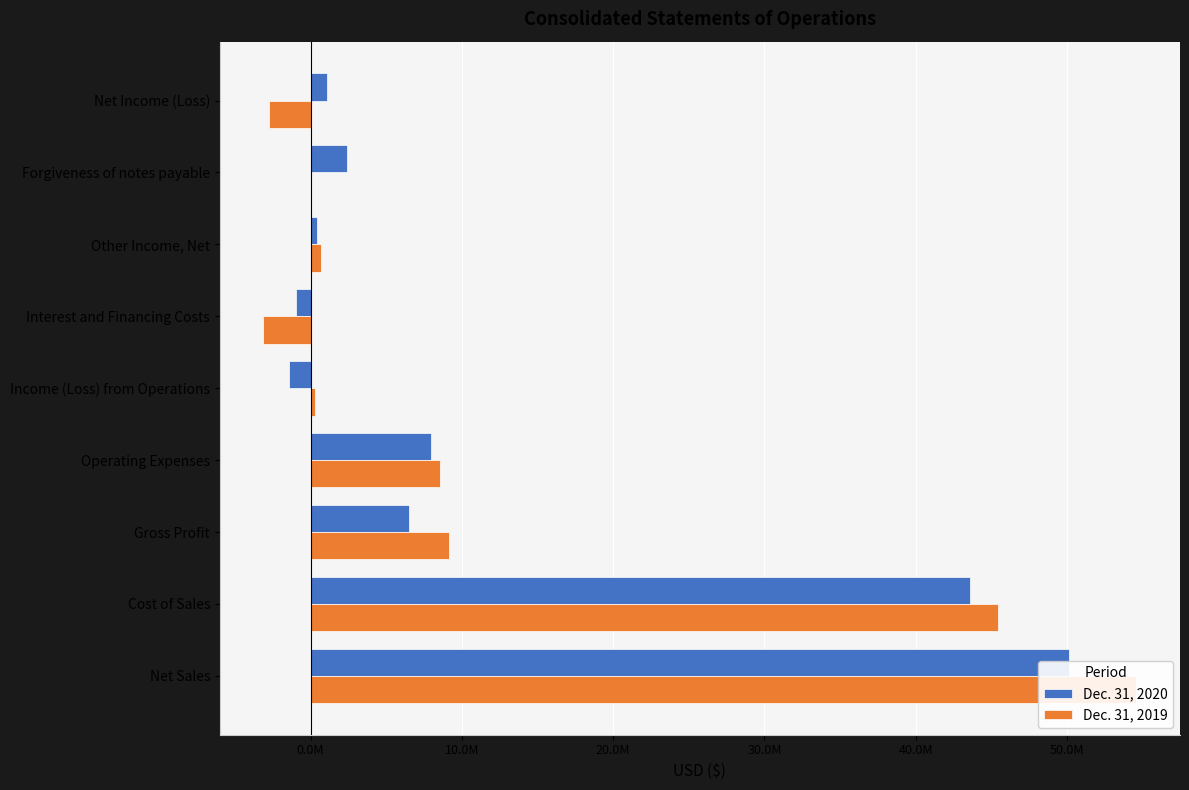

The Dec. 31, 2020 series shows 43585000 at Cost of Sales. True or false?

True